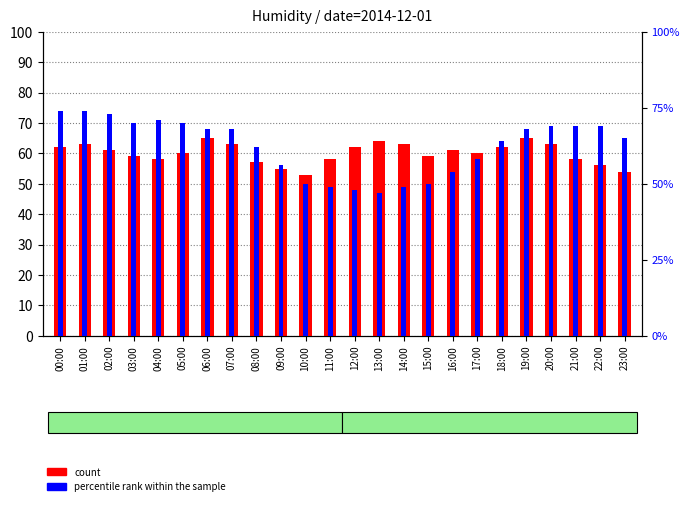

What is the sum of the percentile rank within the sample values at 22:00 and 15:00?

119